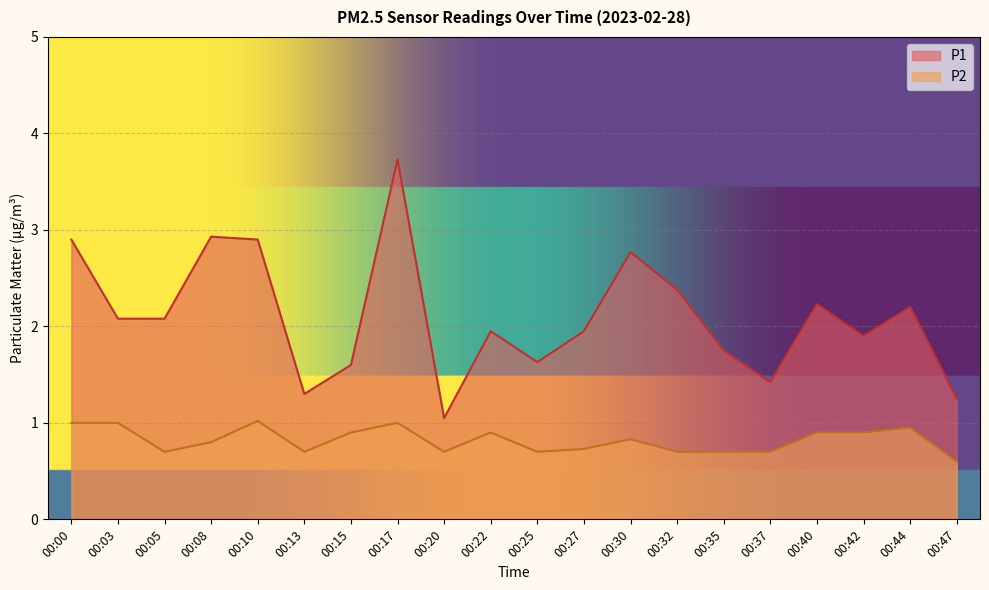

How many lines are shown in the chart?

2